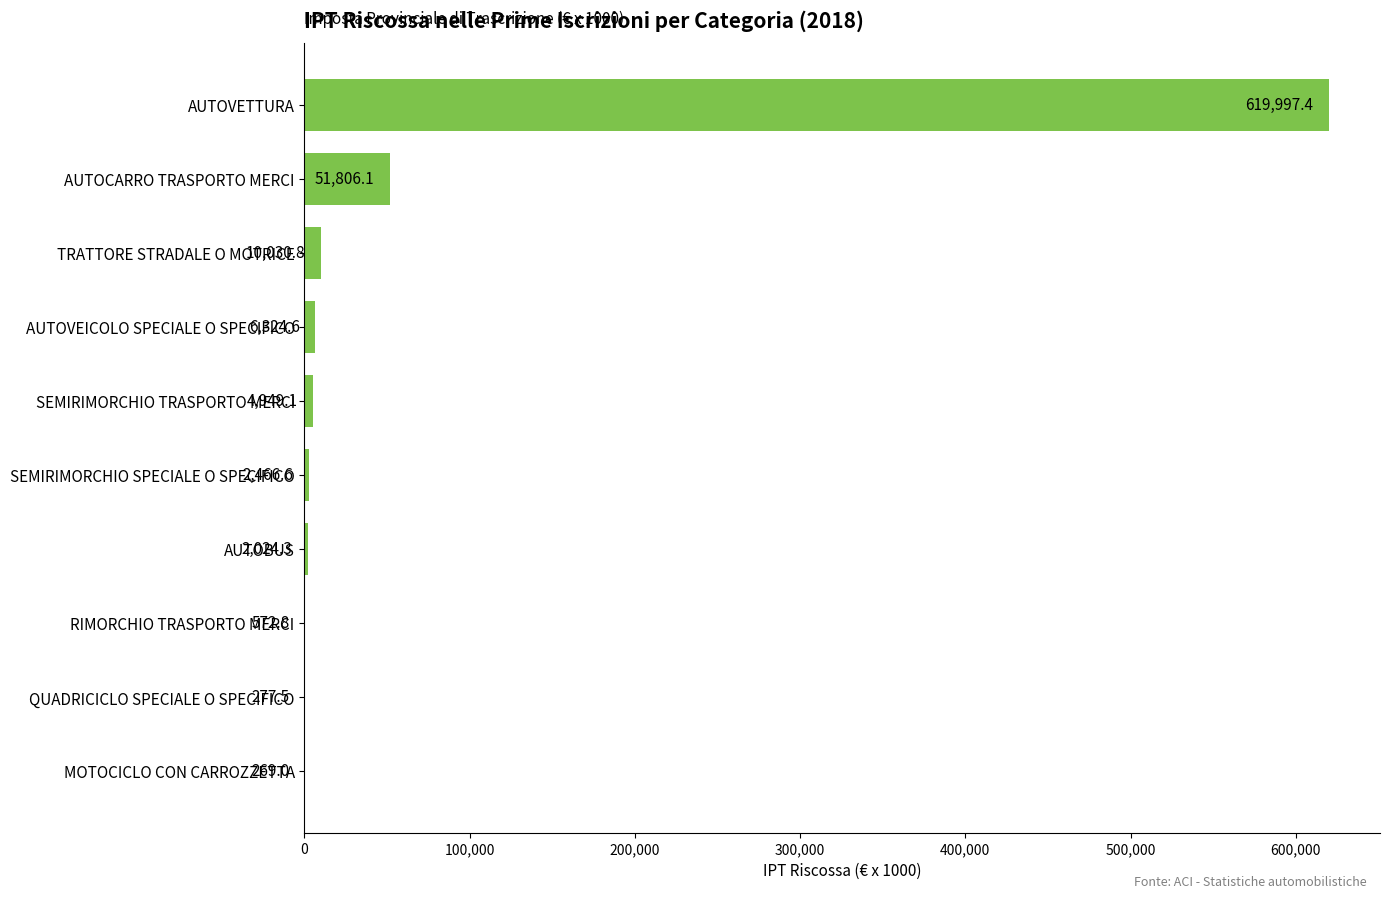

Are the bars horizontal?

Yes